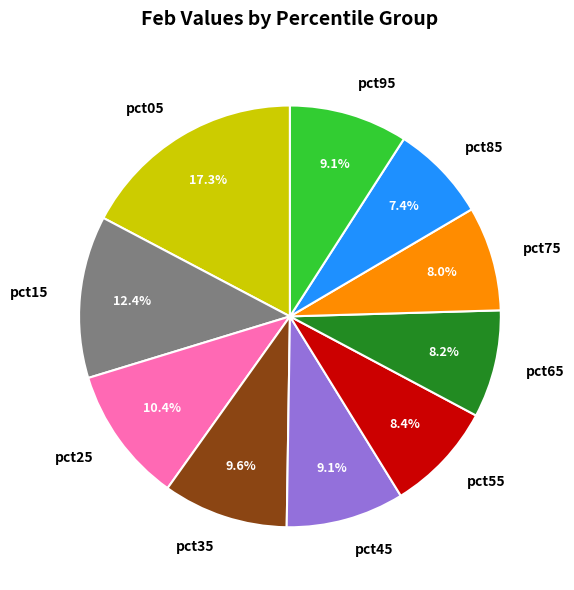

To the nearest percent, what is the difference between the pct25 and pct75 slice percentages?

2%